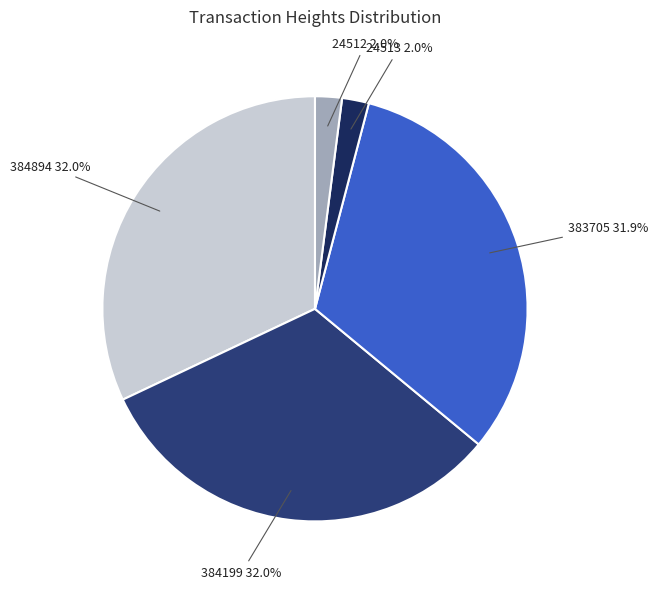

To the nearest percent, what portion does 383705 represent?

32%